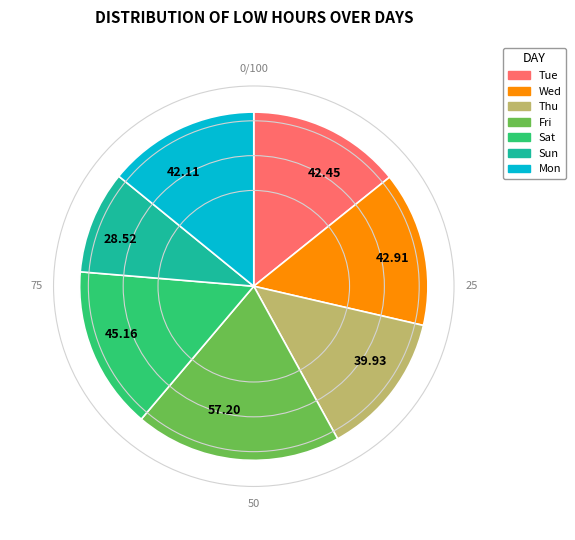

Which slice is the smallest?

28.52